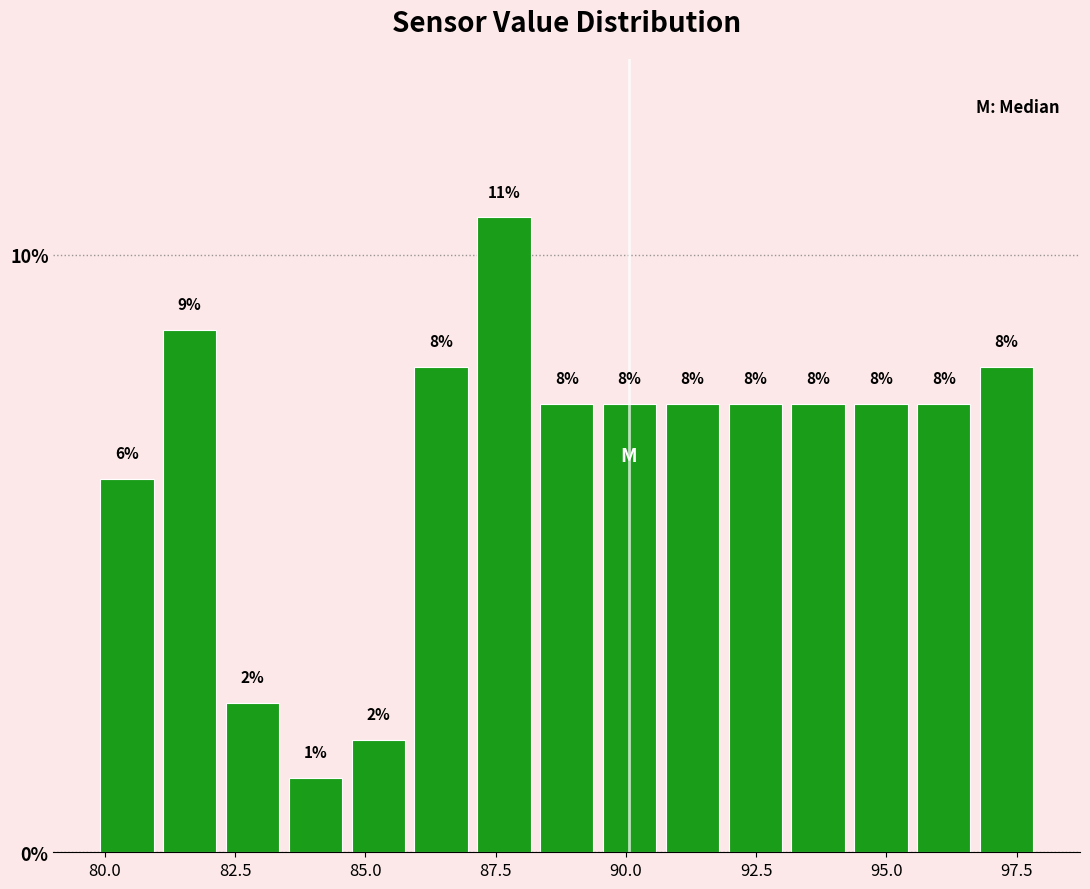

Read against the x-axis, roughly where is the centre of the tallest bar?

87.5